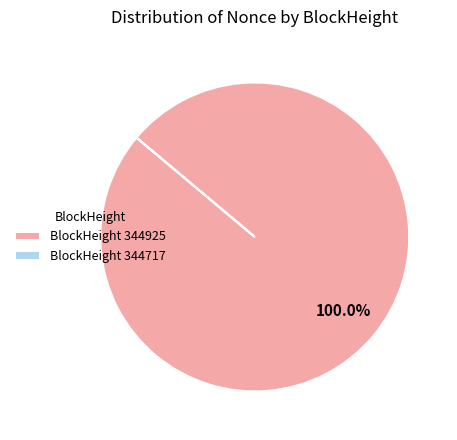

Does any single category account for the majority?

Yes